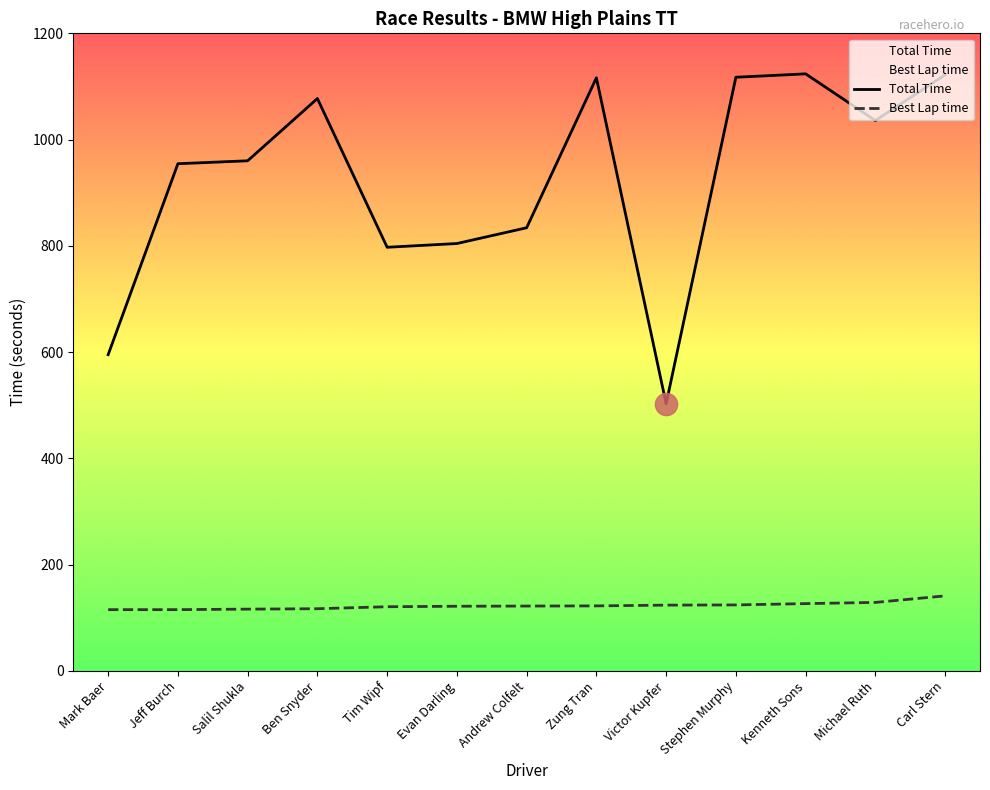

At which label does Total Time first exceed 960?

Salil Shukla